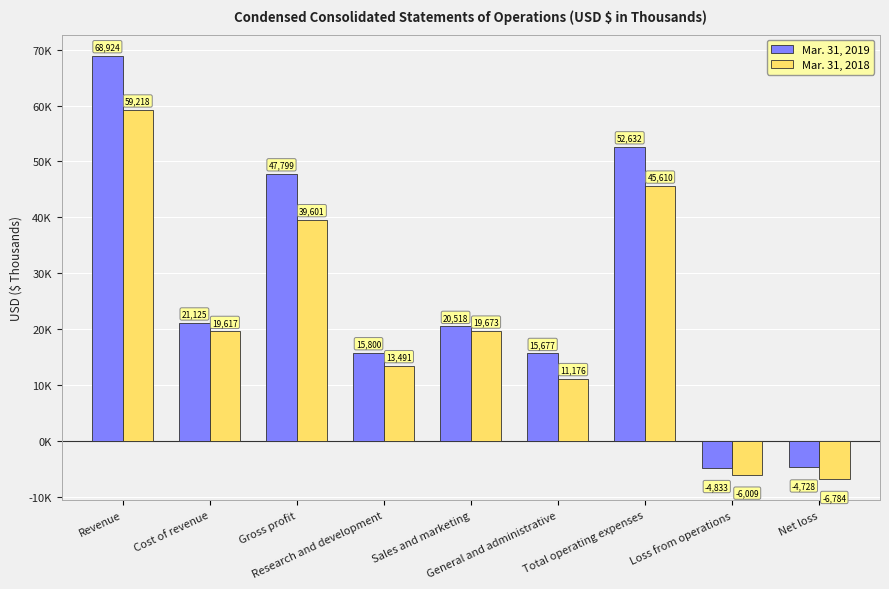

At which label does Mar. 31, 2018 first exceed 19617?

Revenue